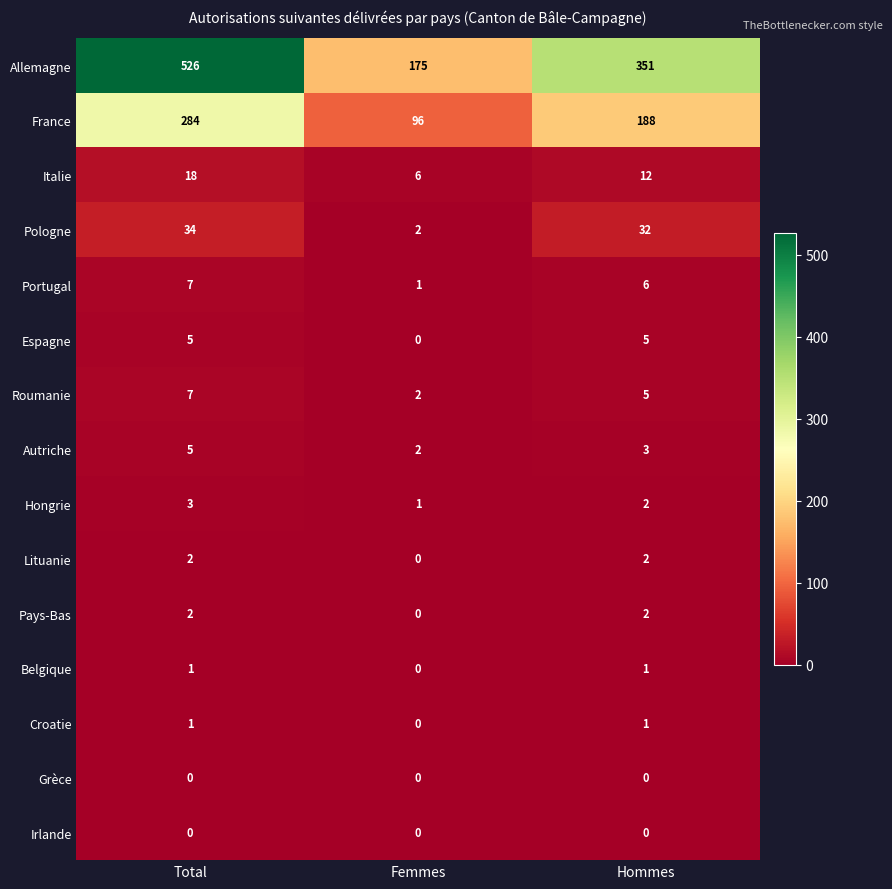

What is the greatest value displayed?

526